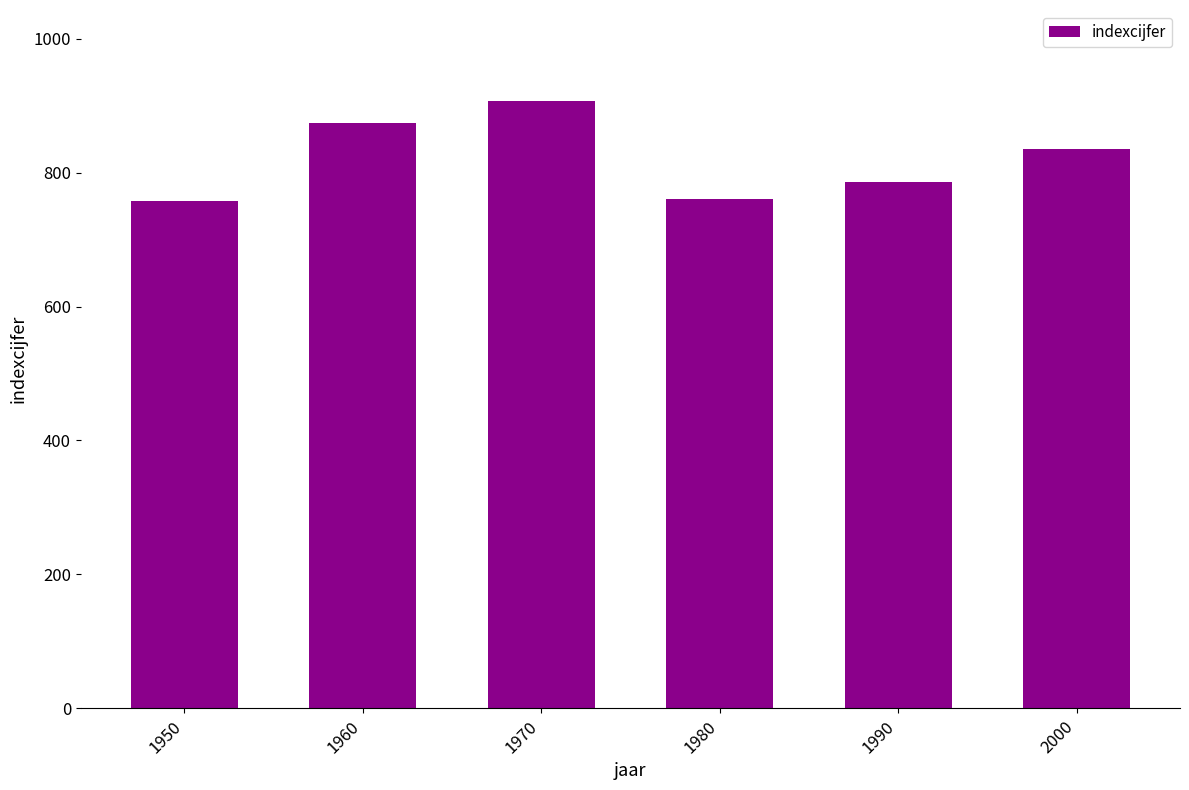

What is the change in value from 1950 to 1970?

+150